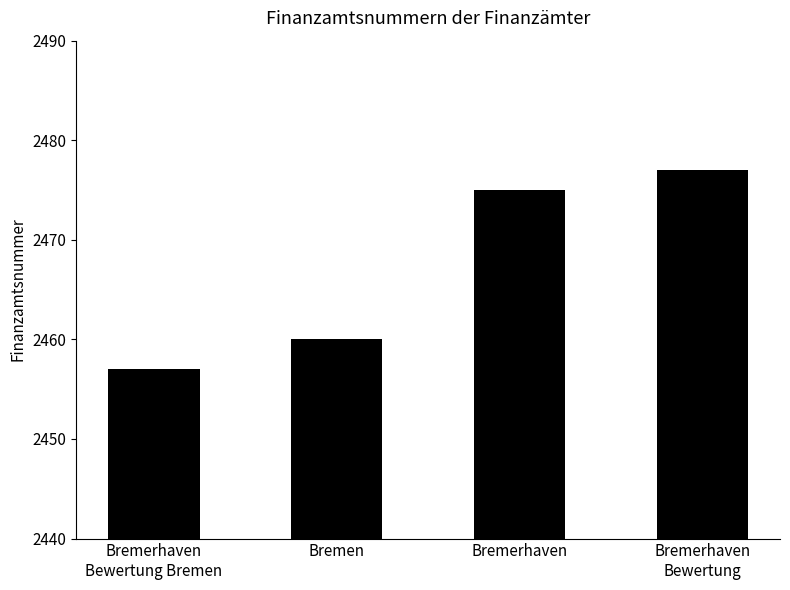

Reading left to right, list all the values displayed in this chart.

Bremerhaven
Bewertung Bremen=2457	Bremen=2460	Bremerhaven=2475	Bremerhaven
Bewertung=2477